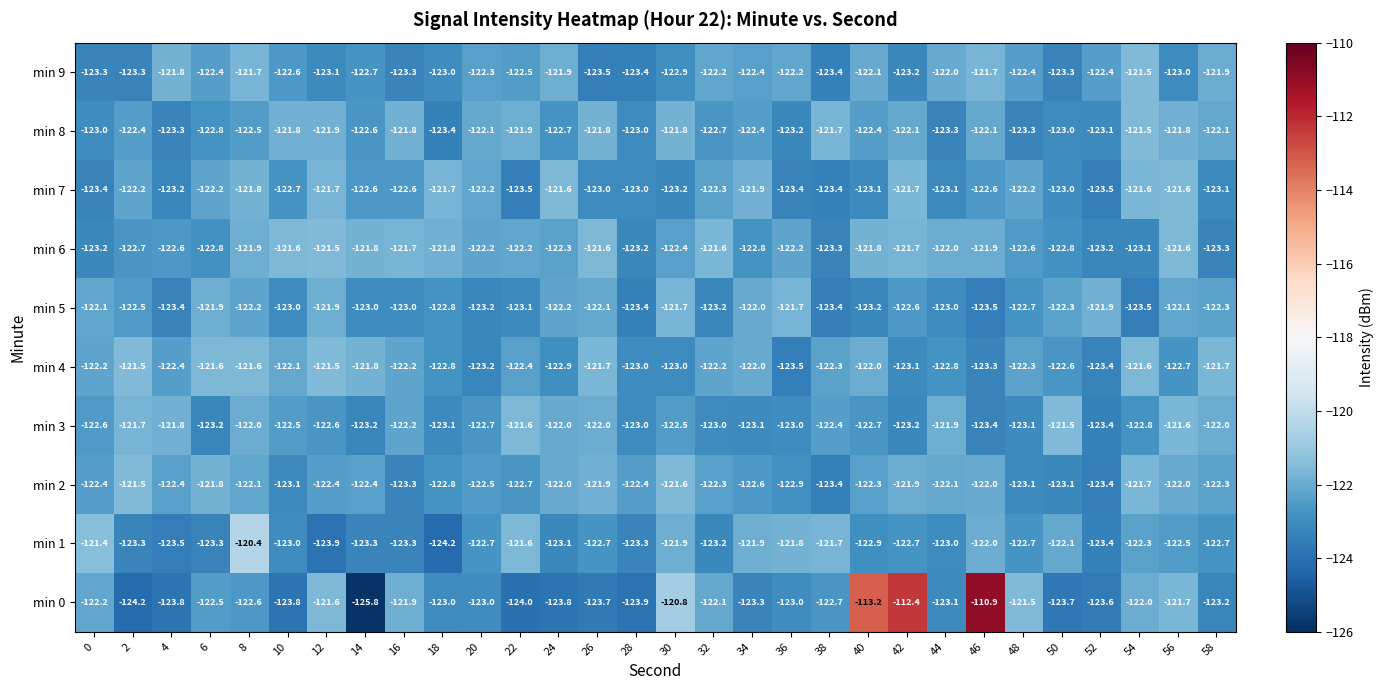

Which series has the largest range (max minus min)?

row_0